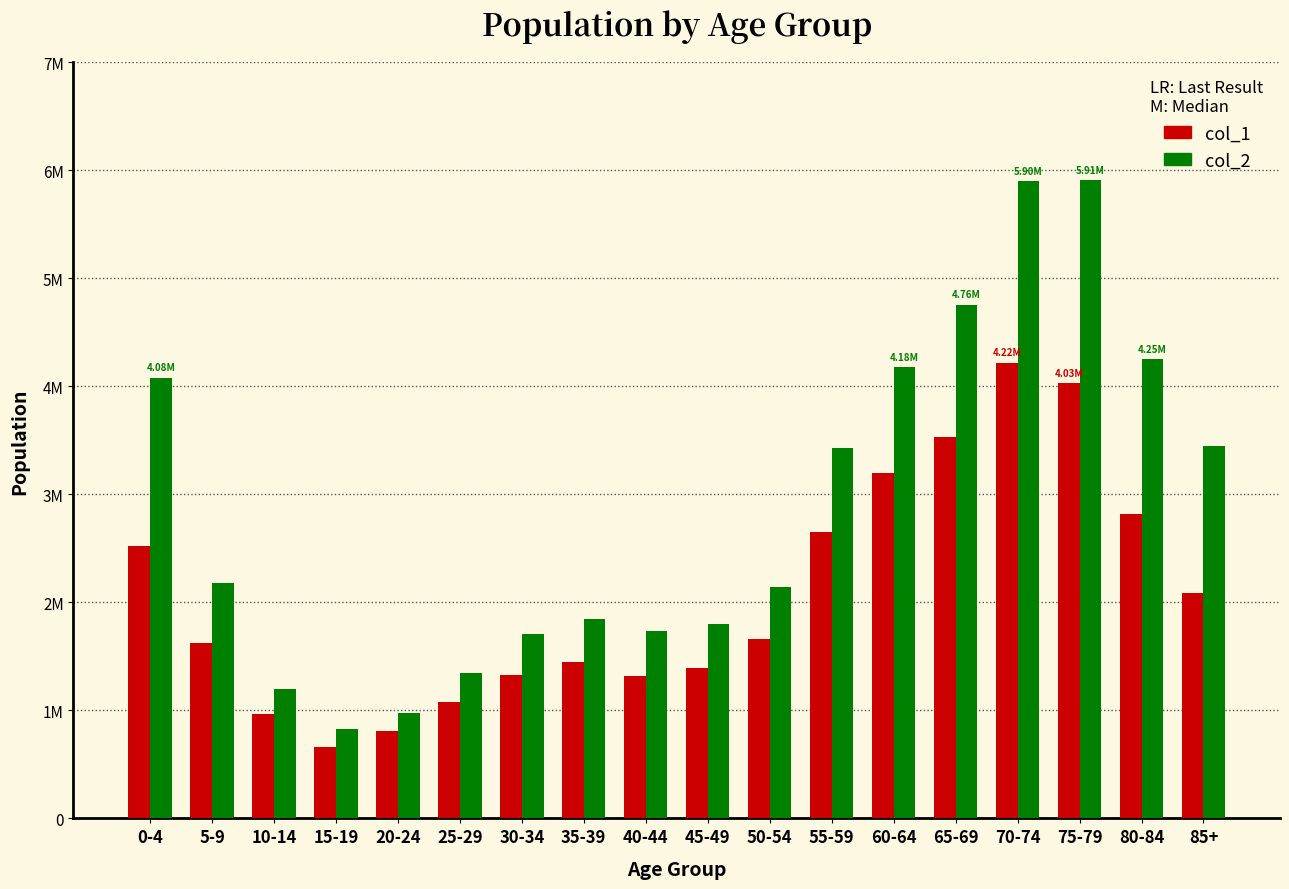

Reading left to right, list all the values displayed in this chart.

col_1: 0-4=2523600	5-9=1626300	10-14=968100	15-19=663300	20-24=807900	25-29=1076400	30-34=1329600	35-39=1451400	40-44=1319700	45-49=1396200	50-54=1662600	55-59=2650500	60-64=3196500	65-69=3531900	70-74=4219720	75-79=4032480	80-84=2820500	85+=2082740
col_2: 0-4=4081500	5-9=2176500	10-14=1199700	15-19=823200	20-24=976800	25-29=1343700	30-34=1709700	35-39=1842900	40-44=1731000	45-49=1799700	50-54=2144100	55-59=3428100	60-64=4177500	65-69=4758800	70-74=5903480	75-79=5910520	80-84=4254580	85+=3444660